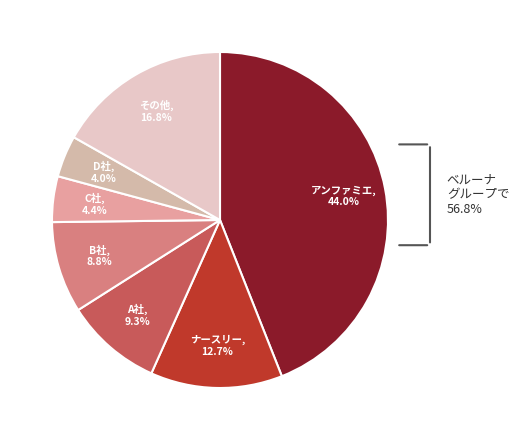

Does any single category account for the majority?

No